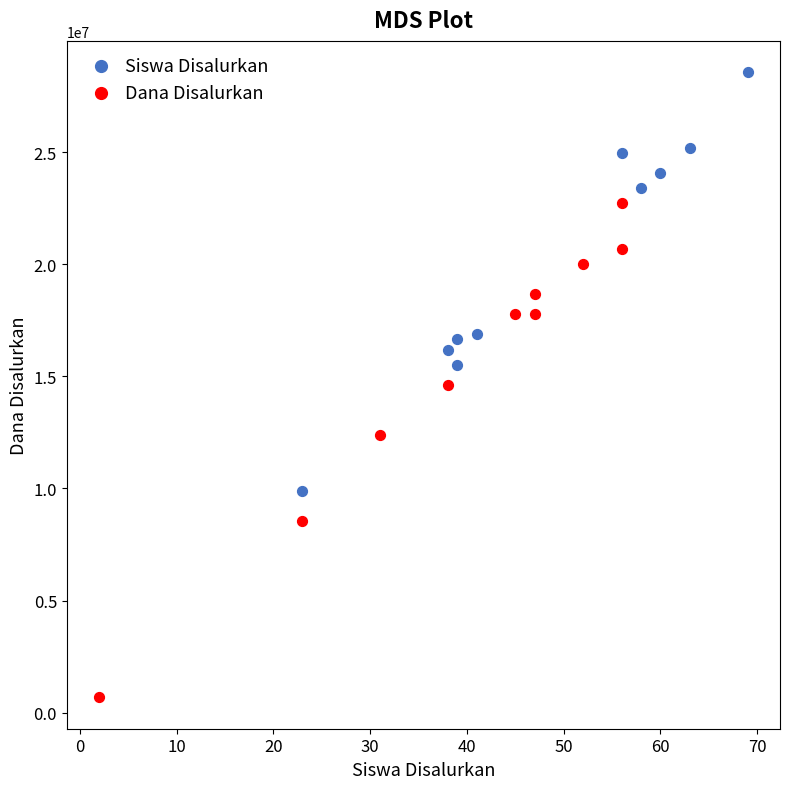

Which series contains the lowest Y value?

Dana Disalurkan